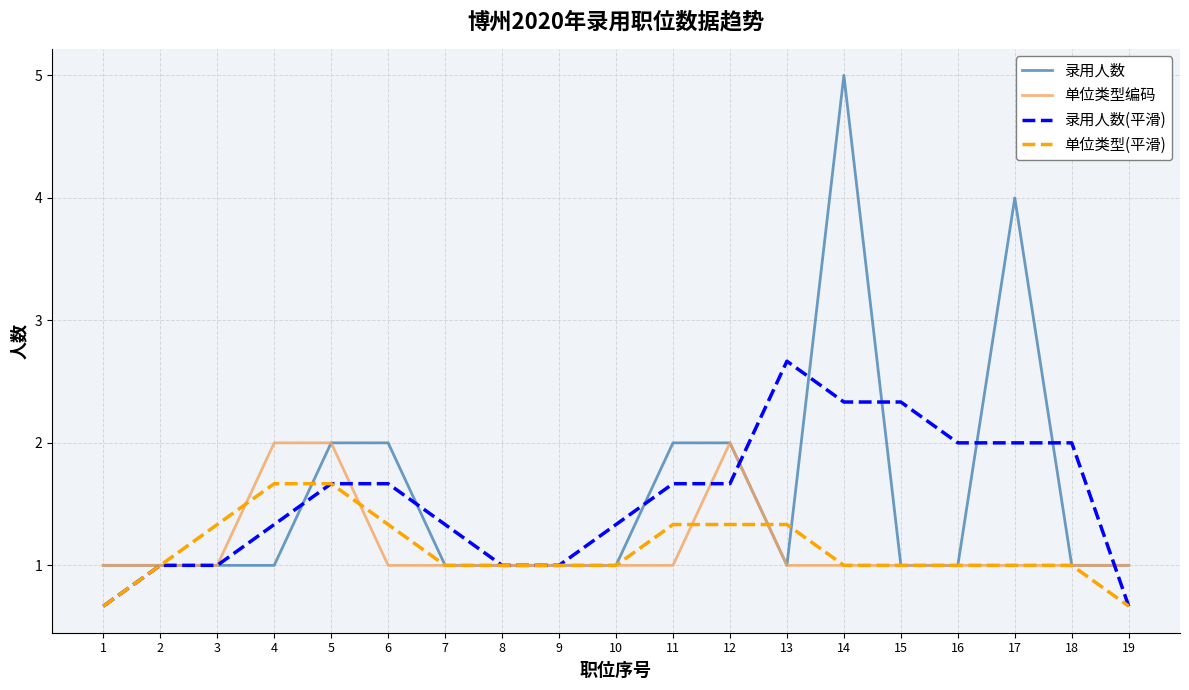

What is the spread (max minus min) of values at 15?

1.3